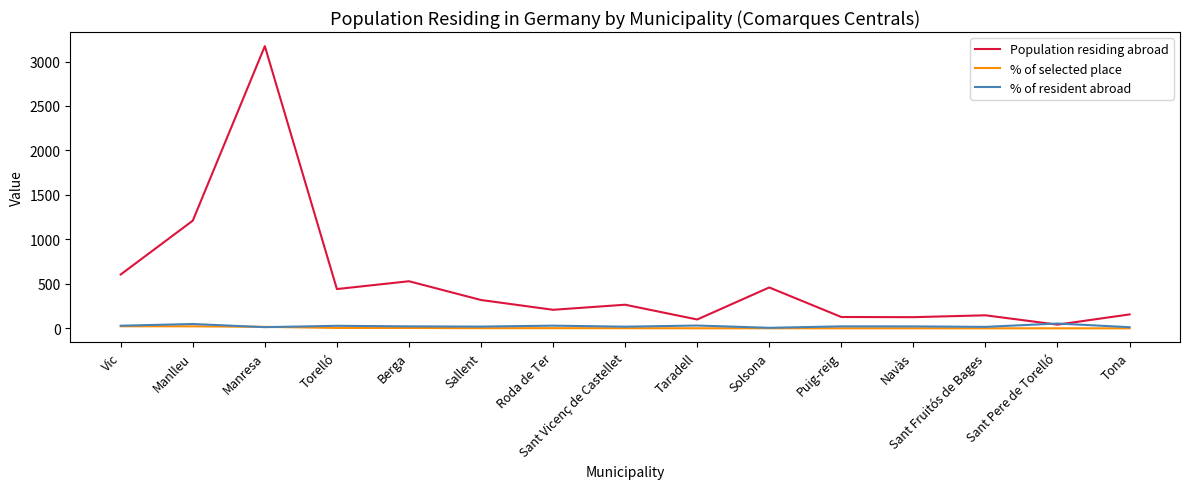

What is the average value of the % of resident abroad series?

25.5